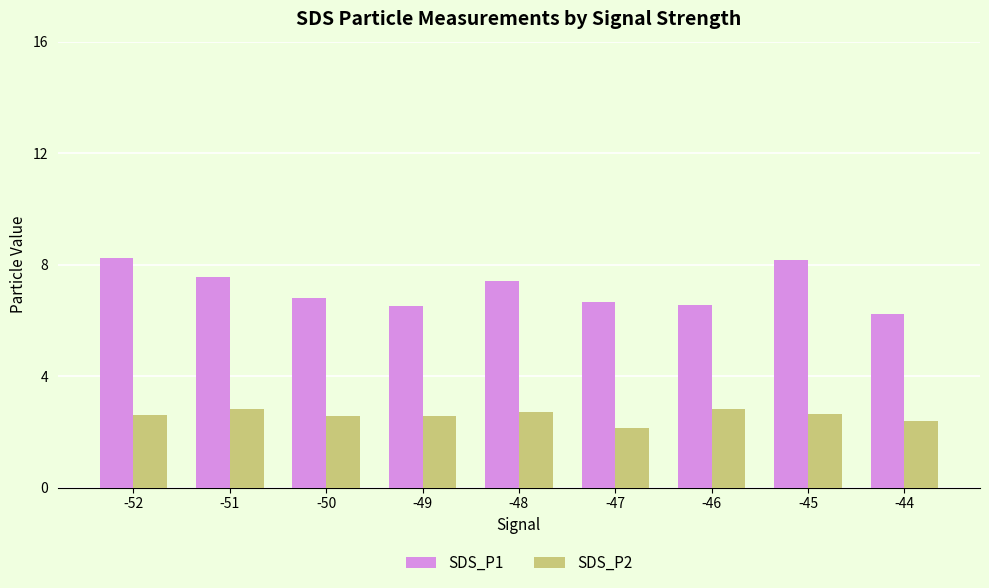

What is the greatest value displayed?

8.2